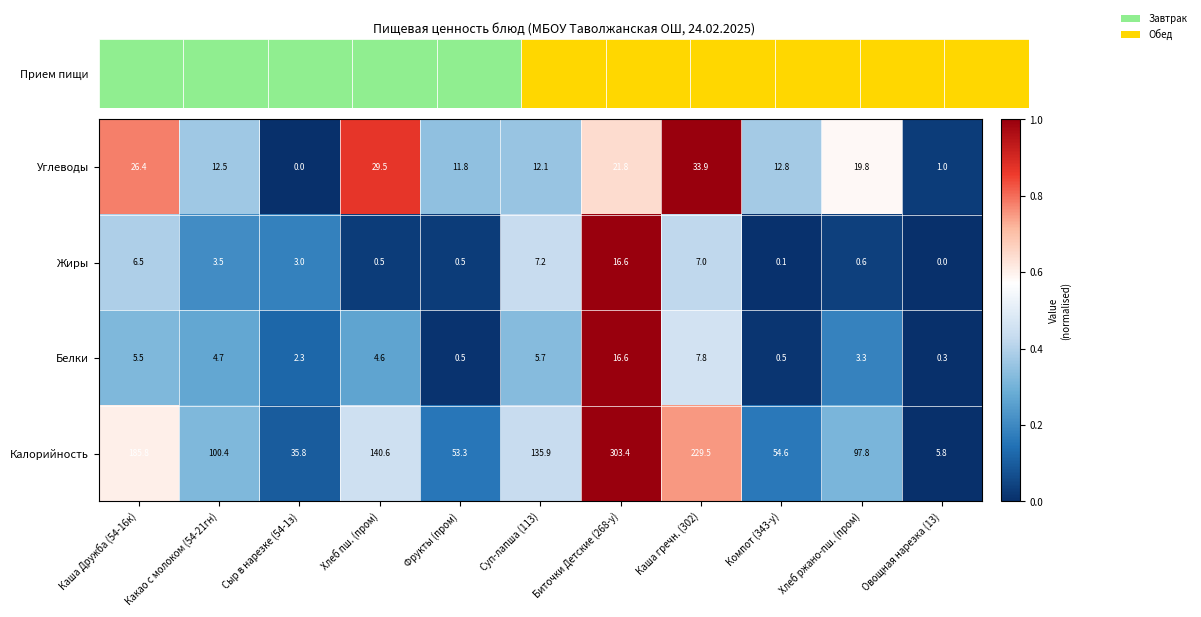

Which series has the largest total across all categories?

Калорийность